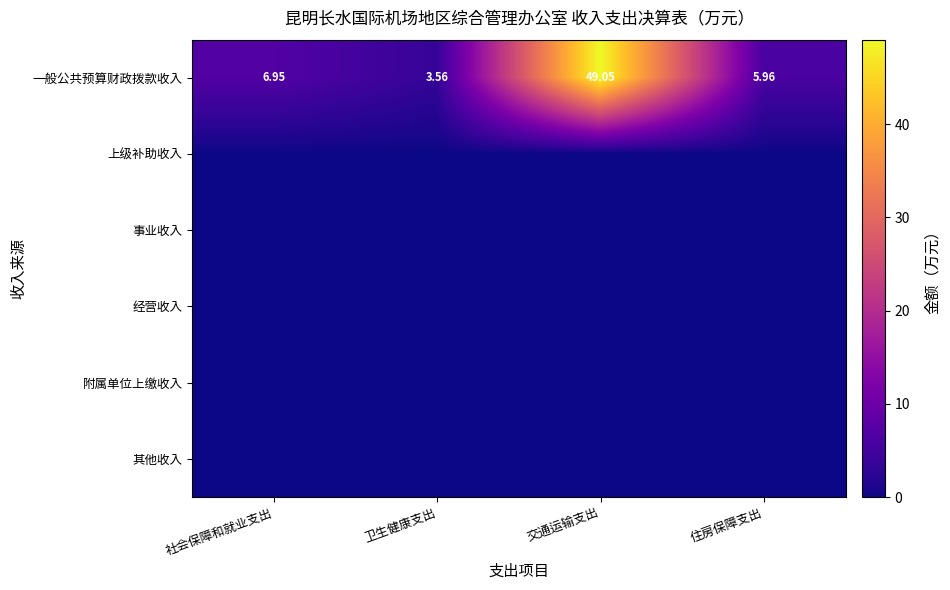

How many values in the 一般公共预算财政拨款收入 series exceed 6?

2